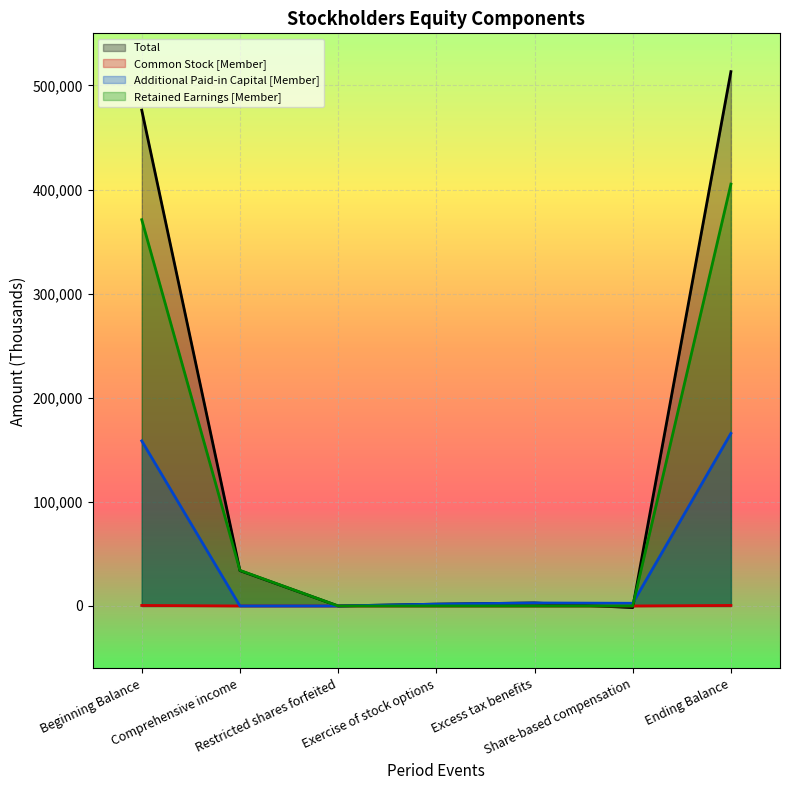

How many lines are shown in the chart?

4